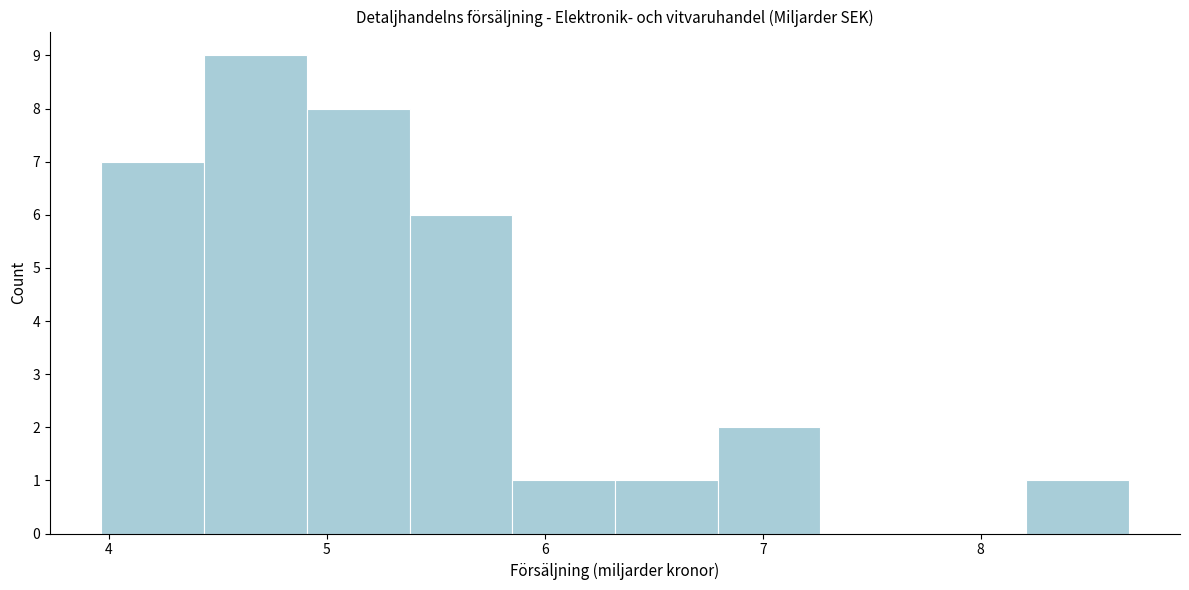

Reading left to right, transcribe this chart: for each bar, give the range it covers on the x-axis and its height. Neither the bar edges nor the heights are printed on the chart, so give them approximately, as read against the axes.

4.0 to 4.4: 7
4.4 to 4.9: 9
4.9 to 5.4: 8
5.4 to 5.9: 6
5.9 to 6.3: 1
6.3 to 6.8: 1
6.8 to 7.3: 2
7.3 to 7.7: 0
7.7 to 8.2: 0
8.2 to 8.7: 1